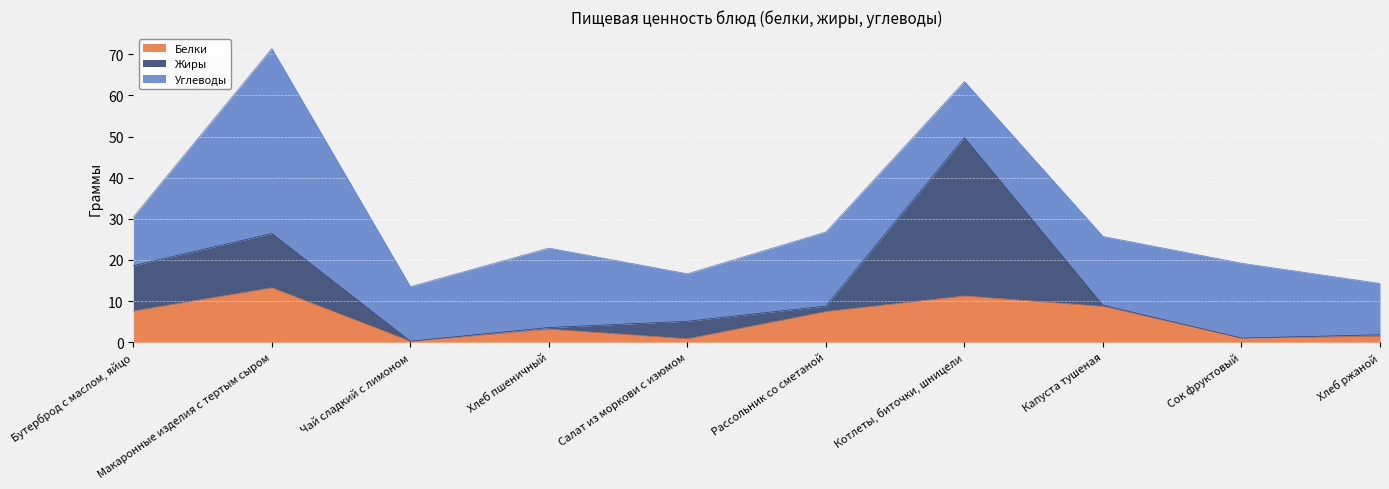

What is the maximum value shown in the chart?

45.0